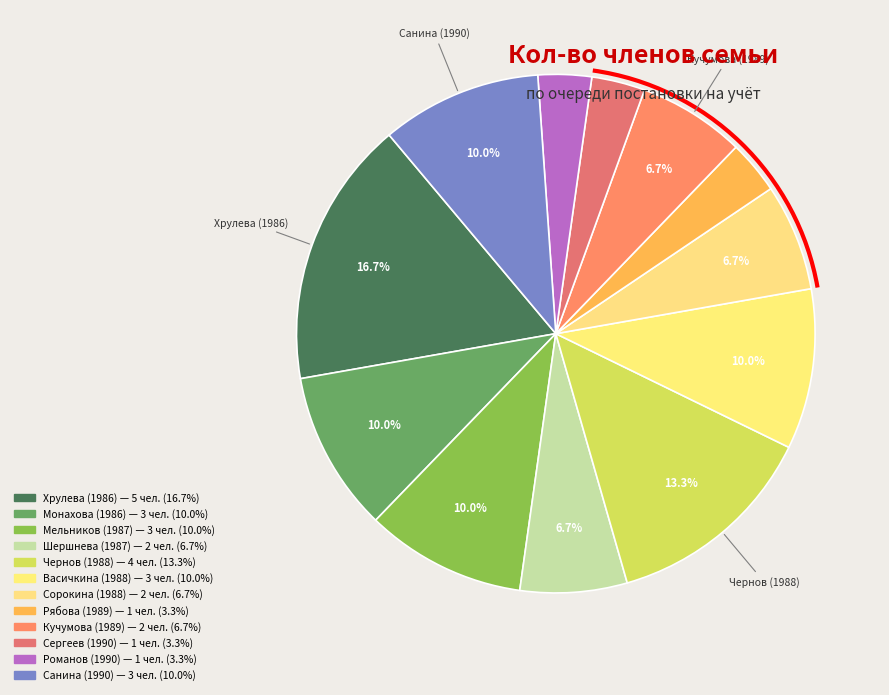

True or false: Шершнева (1987) accounts for 1% of the total.

False